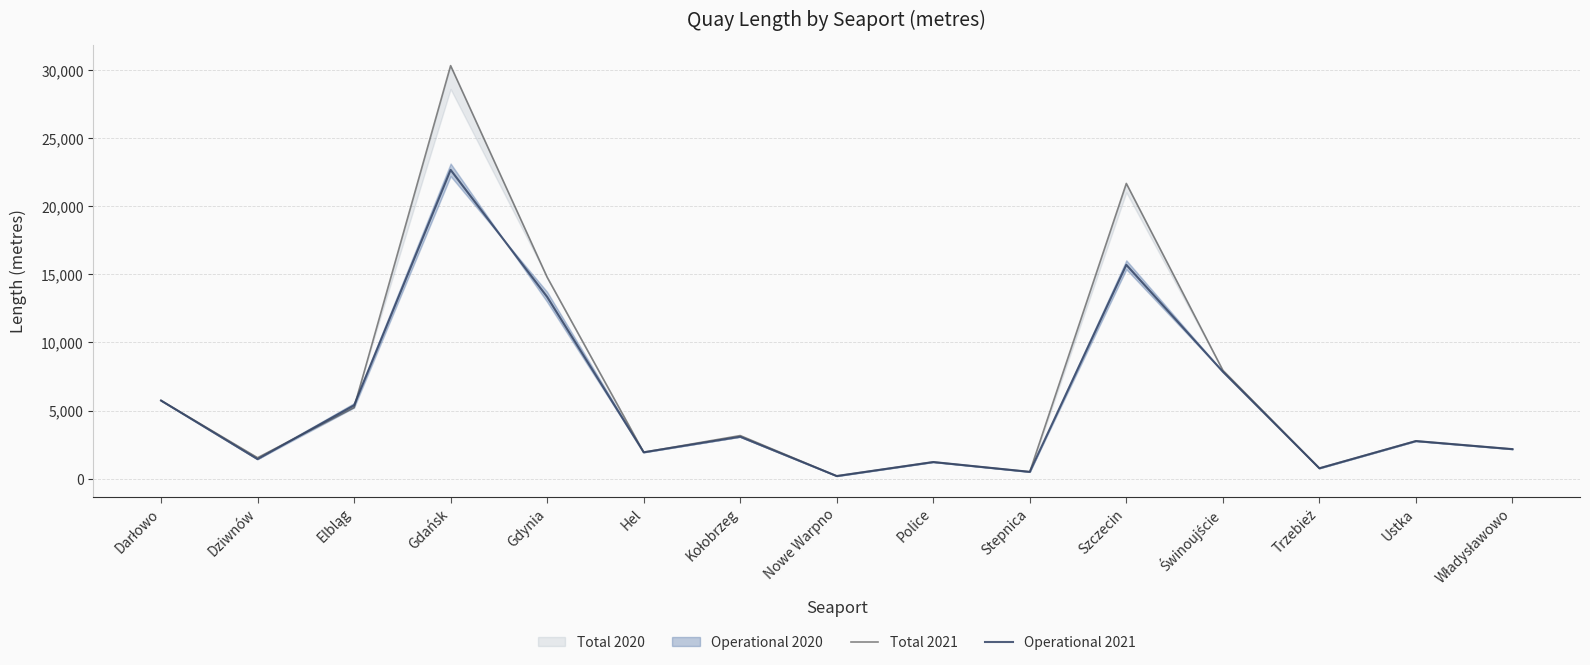

At which label is Operational 2021 closest to 11429?

Gdynia